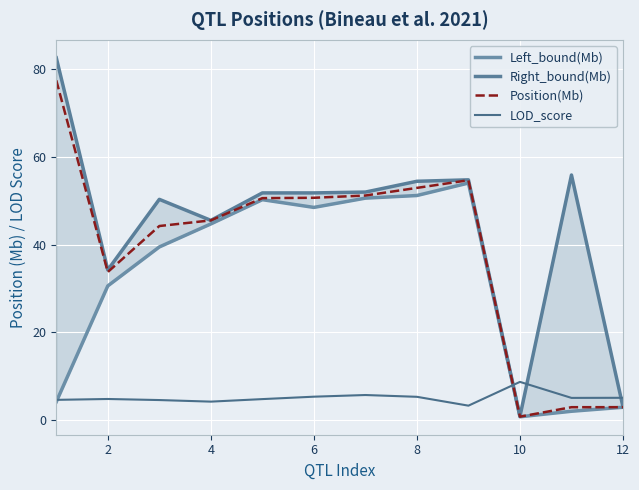

How many data points in Right_bound(Mb) are above 51?

7